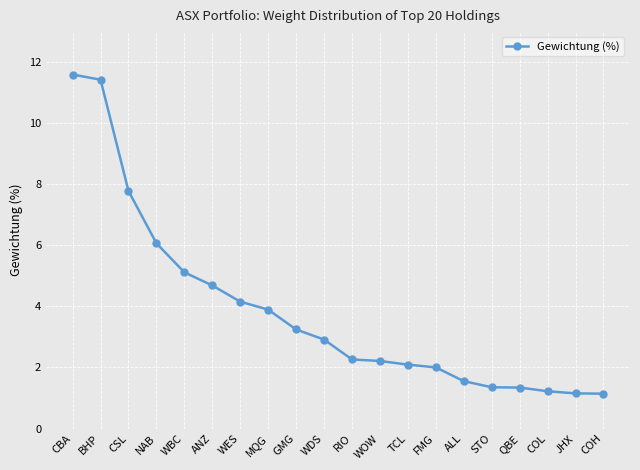

What is the value of the 5th point from the left?

5.1